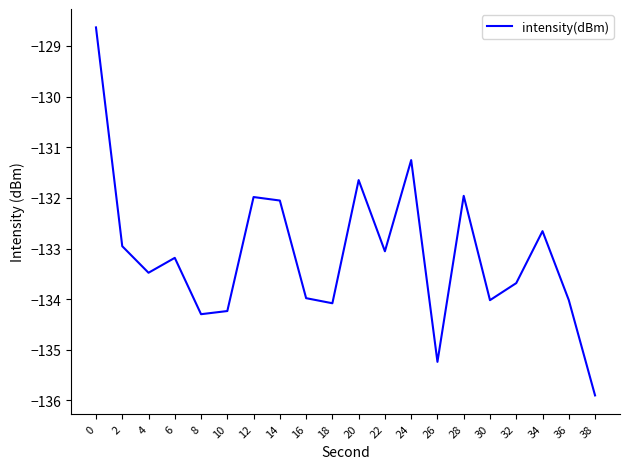

At which category does the chart reach its minimum across all series?

38